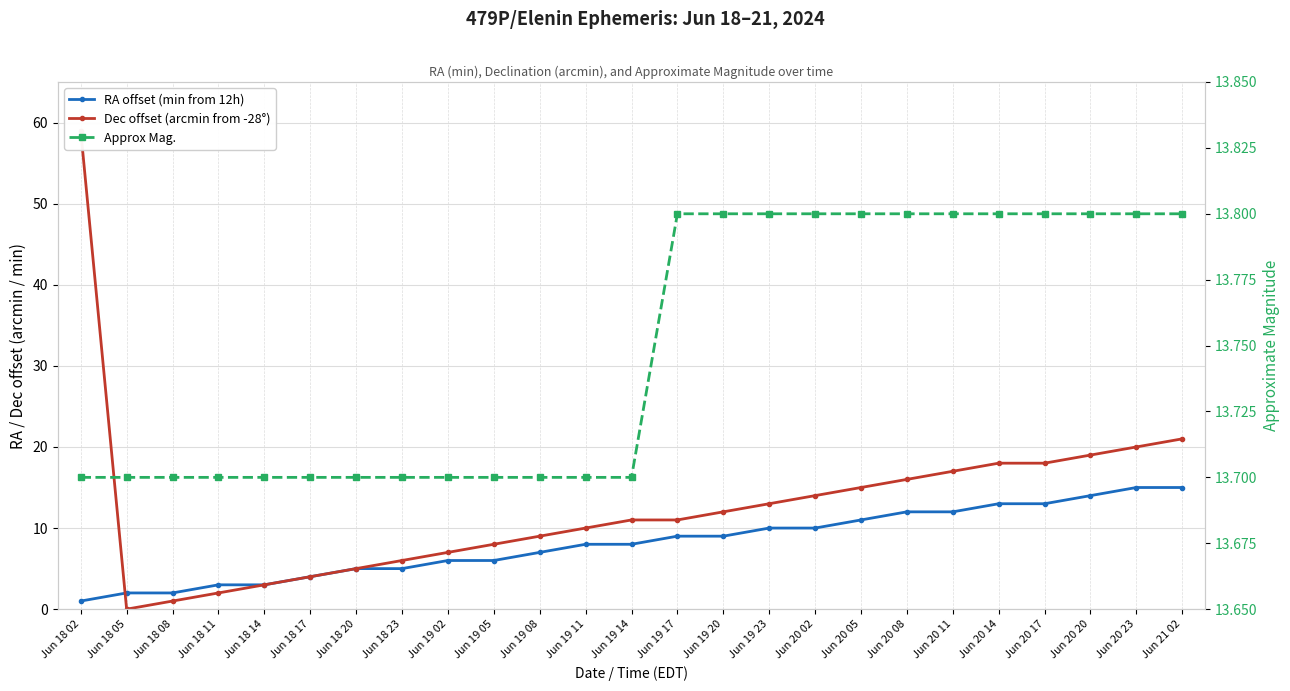

How many data points in Dec offset (arcmin from -28°) are above 11?

12